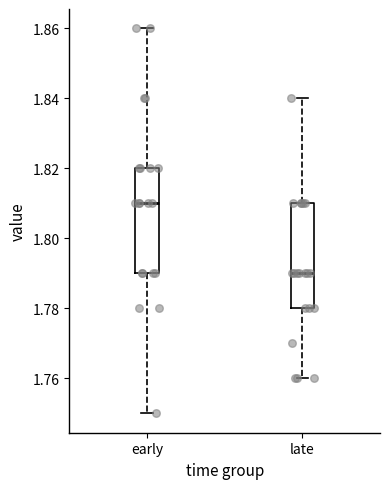

Reading left to right, transcribe this box plot: for each box, give where its median line is, the range the box spans, and where its two whiskers end, as read against the y-axis. The values are not printed on the chart, so give them approximately, as read against the axis.

early: median 1.81, box 1.79 to 1.82, whiskers 1.75 to 1.86
late: median 1.79, box 1.78 to 1.81, whiskers 1.76 to 1.84